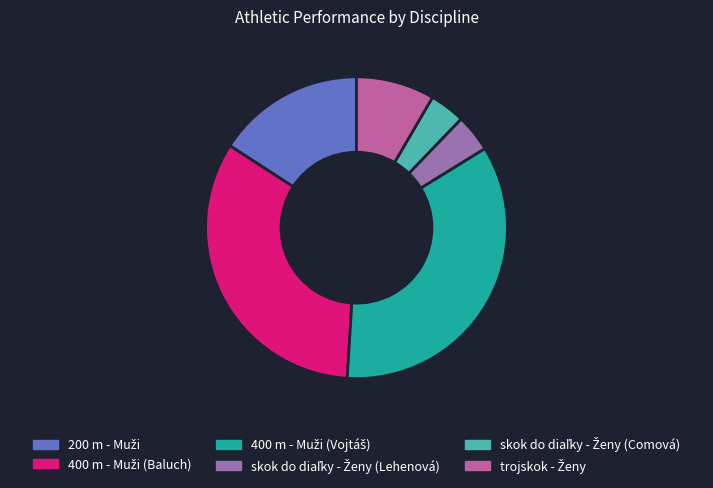

Is there a majority slice in this chart?

No